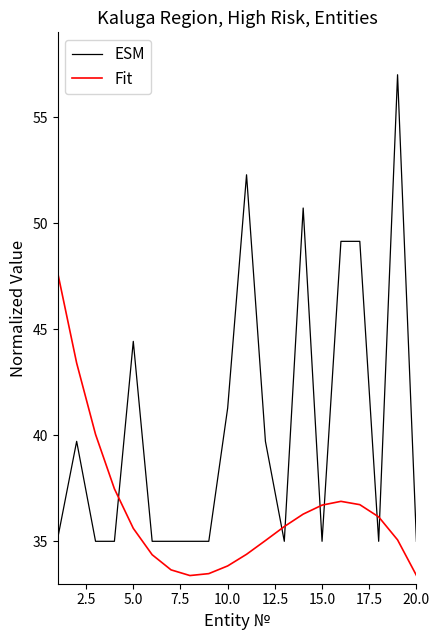

Which series has the largest range (max minus min)?

ESM